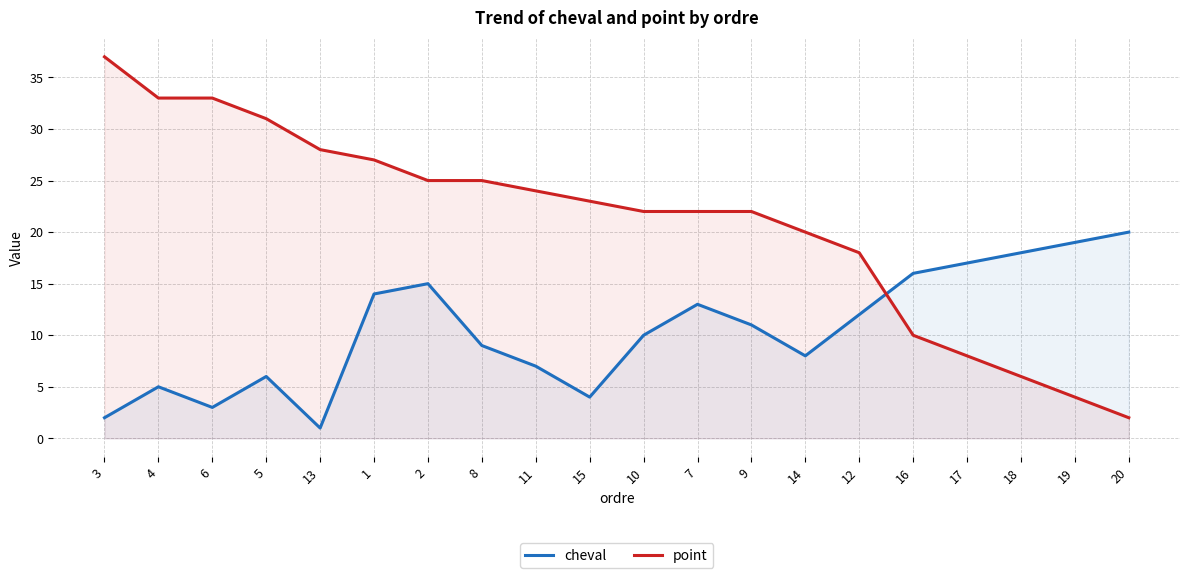

What is the average value of the point series?

21